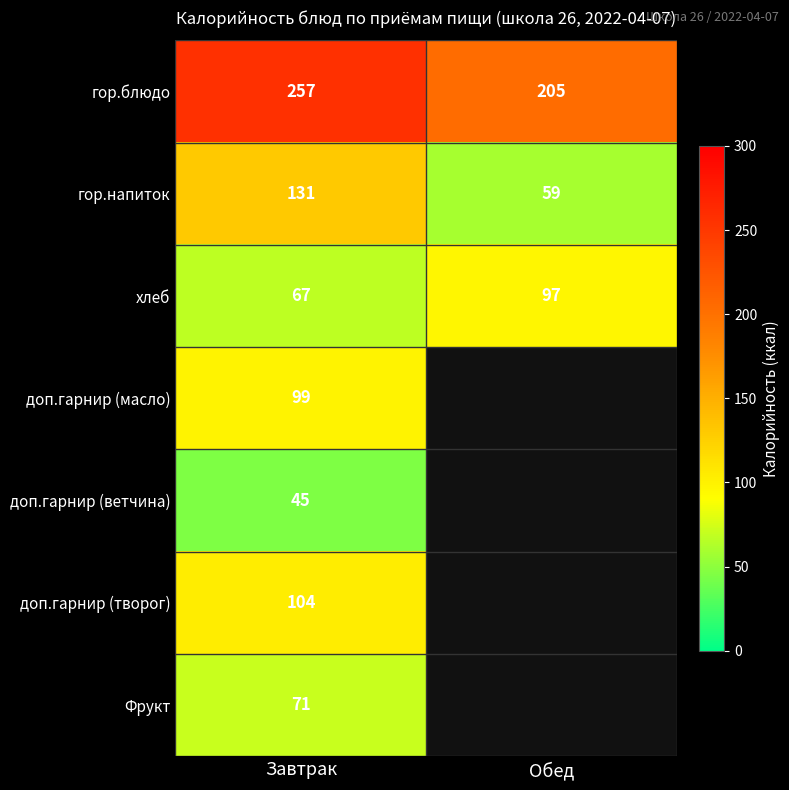

Is it true that гор.напиток equals 26 at Обед?

False